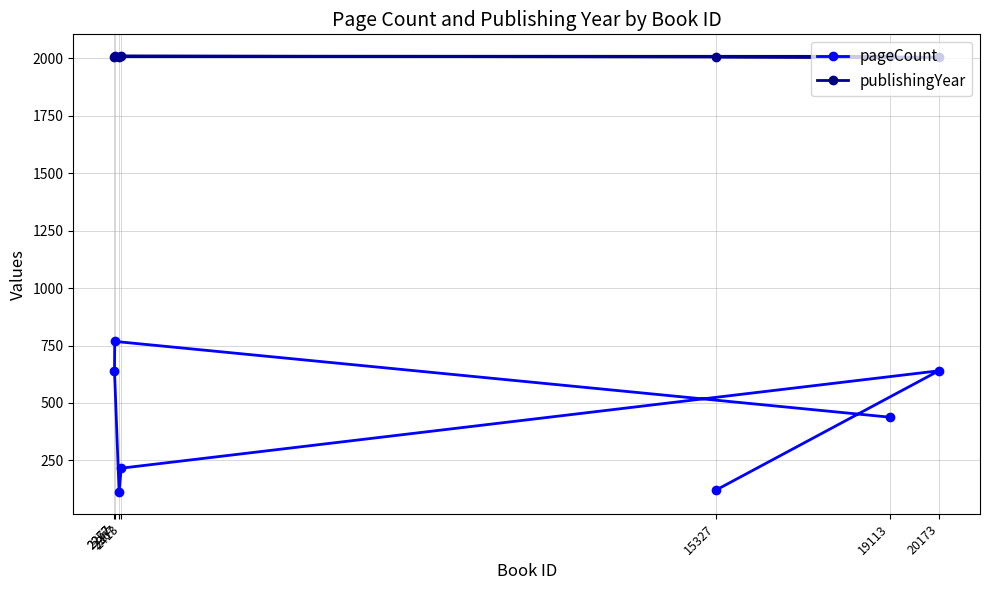

What is the difference between the second highest and second lowest values in the pageCount series?

520